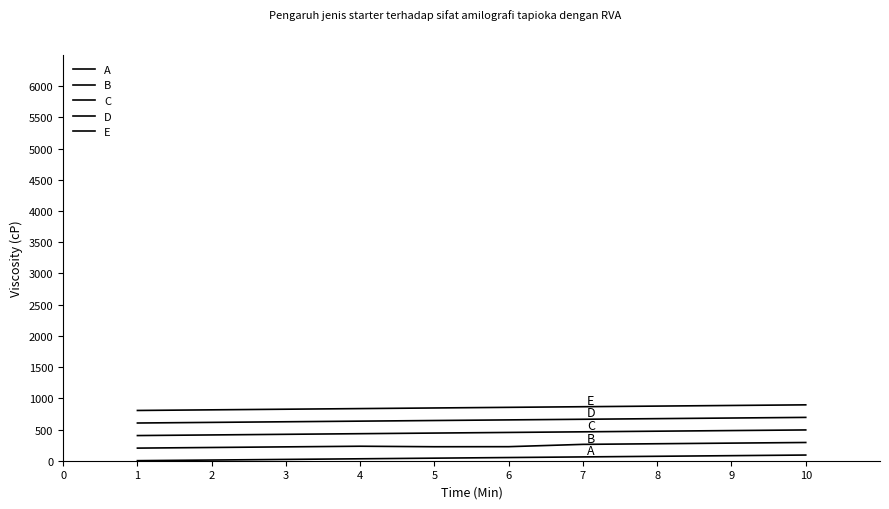

Is this an area chart (filled region under the line)?

No